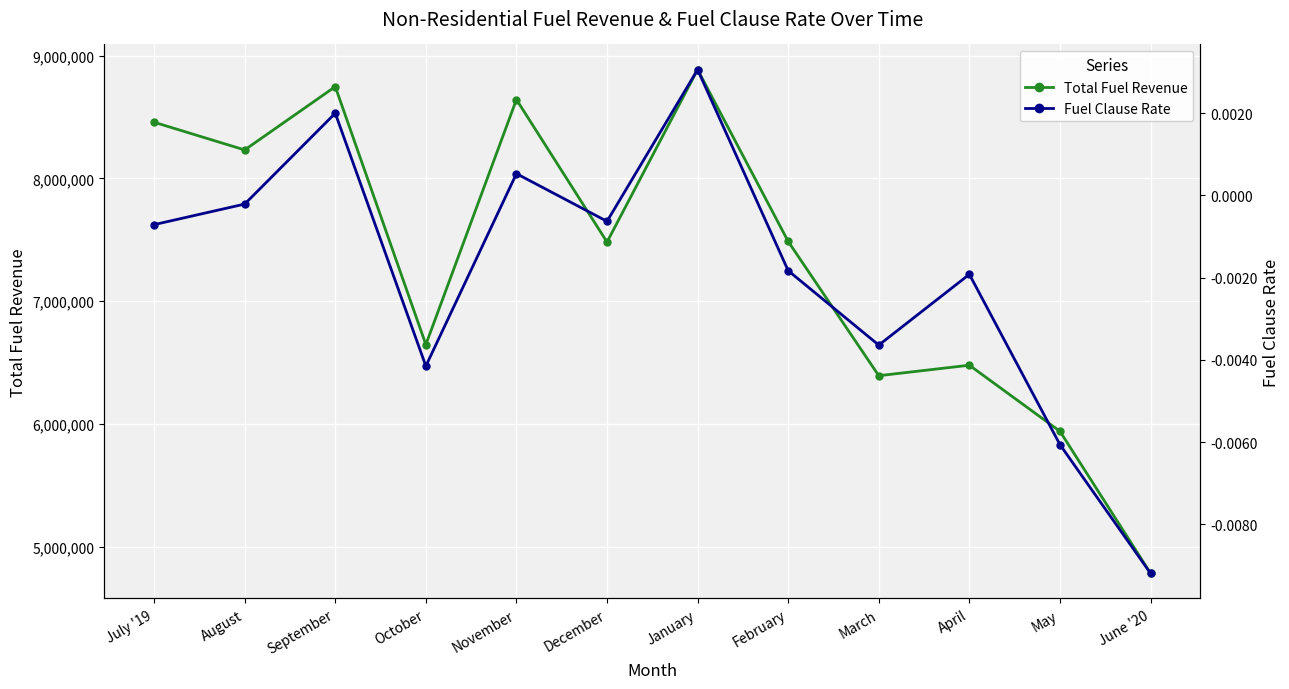

True or false: Fuel Clause Rate has a value of -0.0 at February.

True